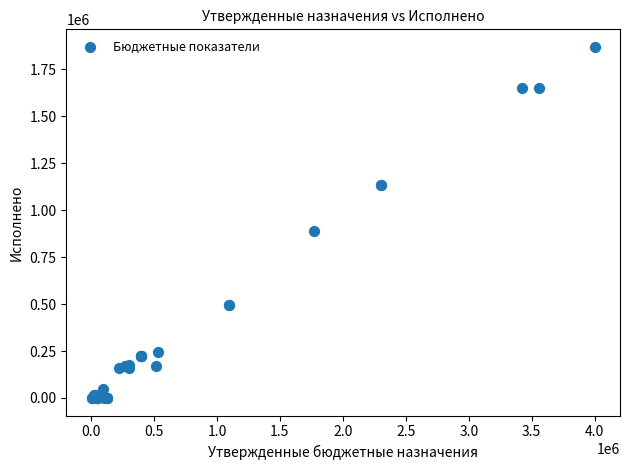

What Y value in the scatter plot is closest to 934872?

887617.6